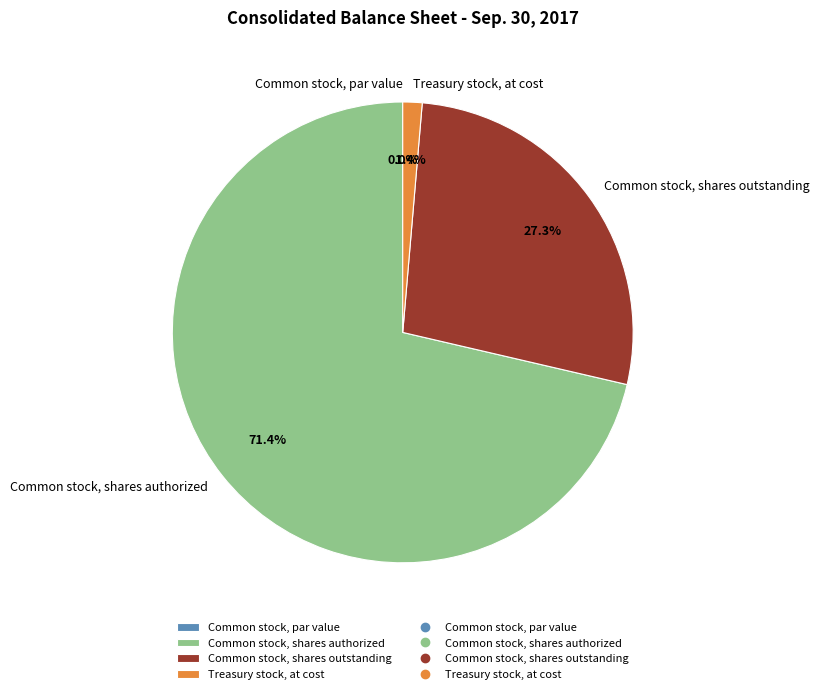

Which has a higher value, Treasury stock, at cost or Common stock, shares authorized?

Common stock, shares authorized